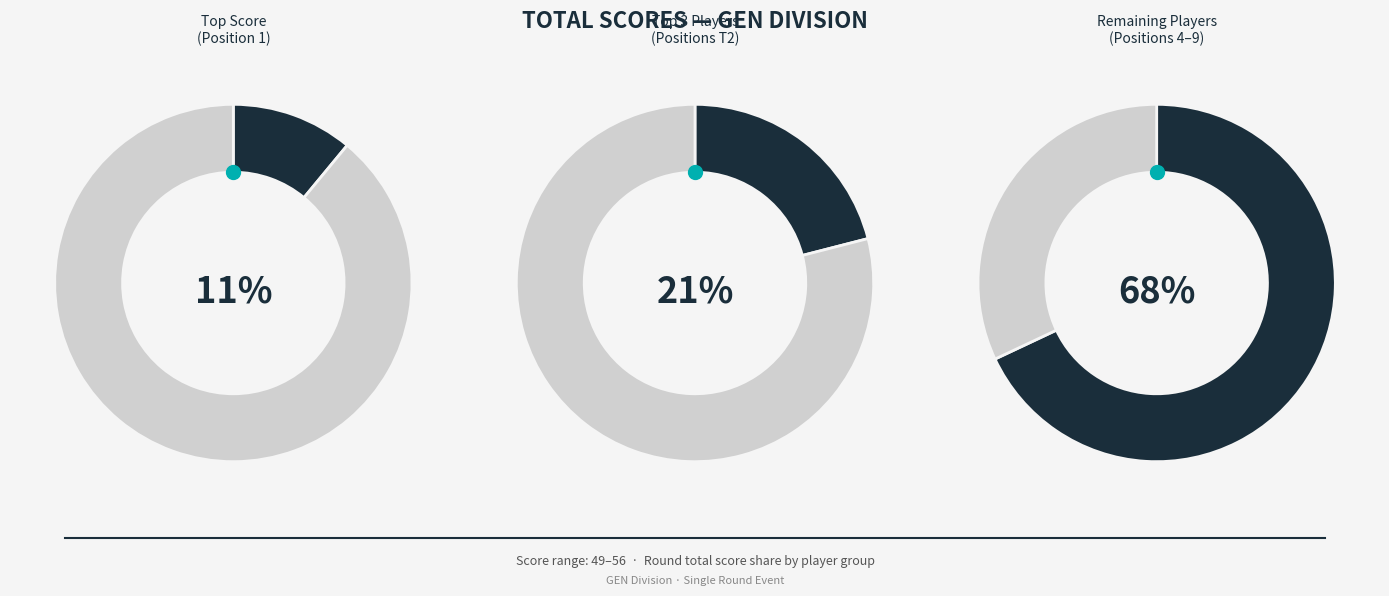

Is it true that Zac Kerr is 4% of the pie?

False